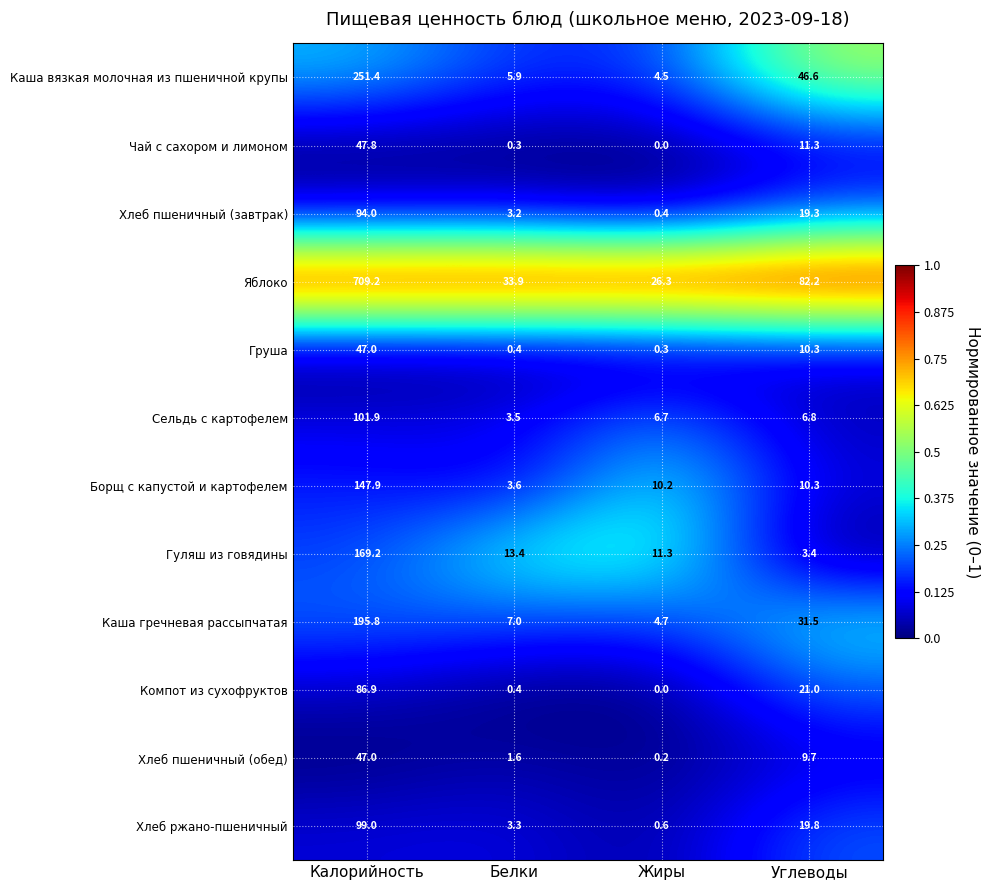

What is the minimum value for Яблоко?

26.3